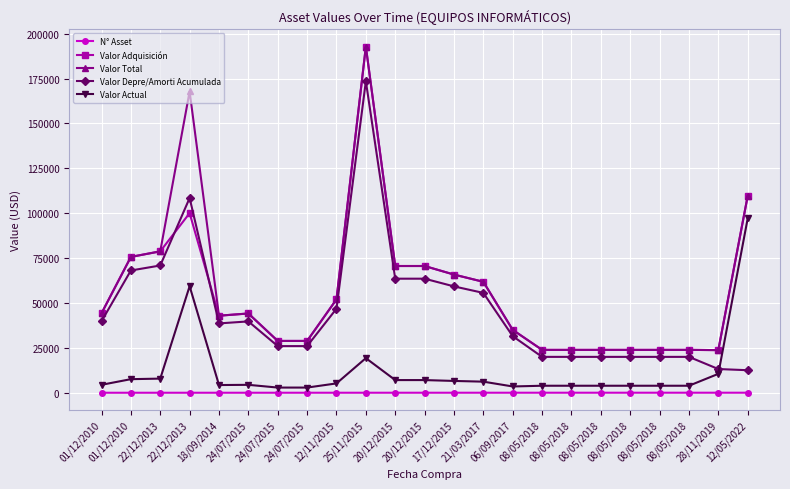

Is this an area chart (filled region under the line)?

No